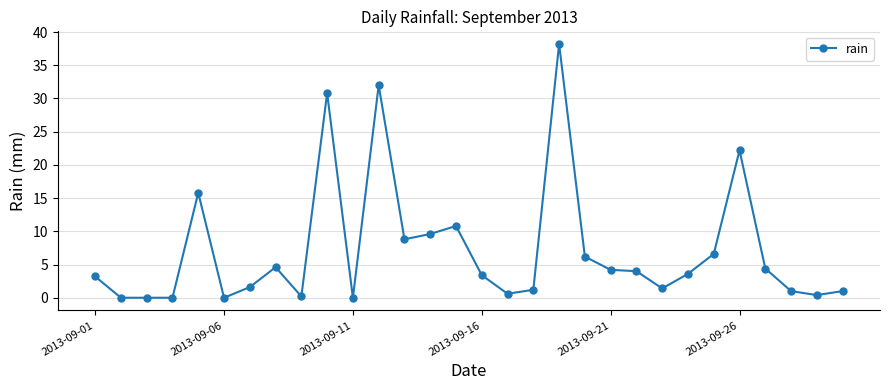

What is the value of the 10th point from the left?

30.8